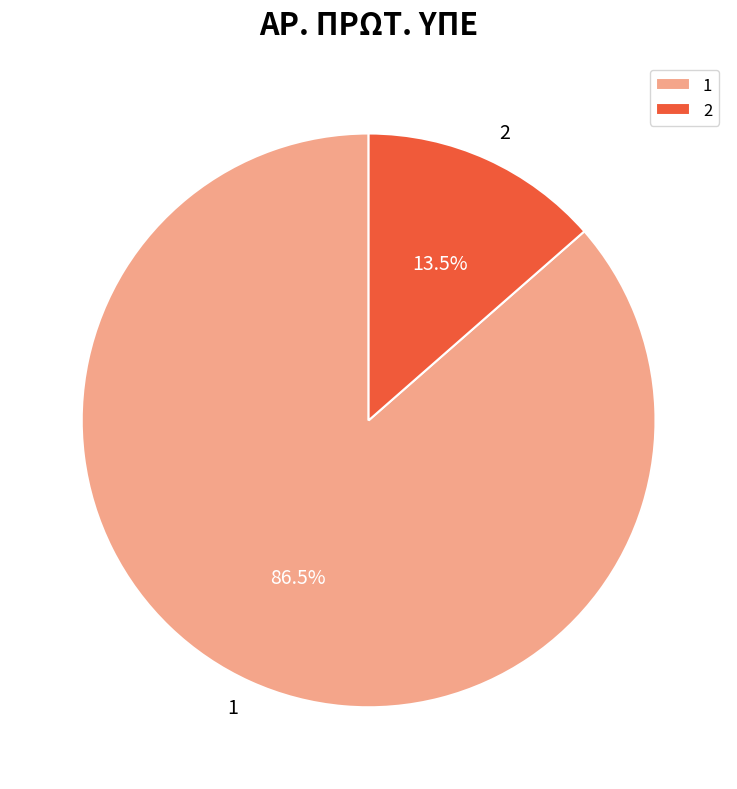

Rank the categories by value from lowest to highest.

2, 1